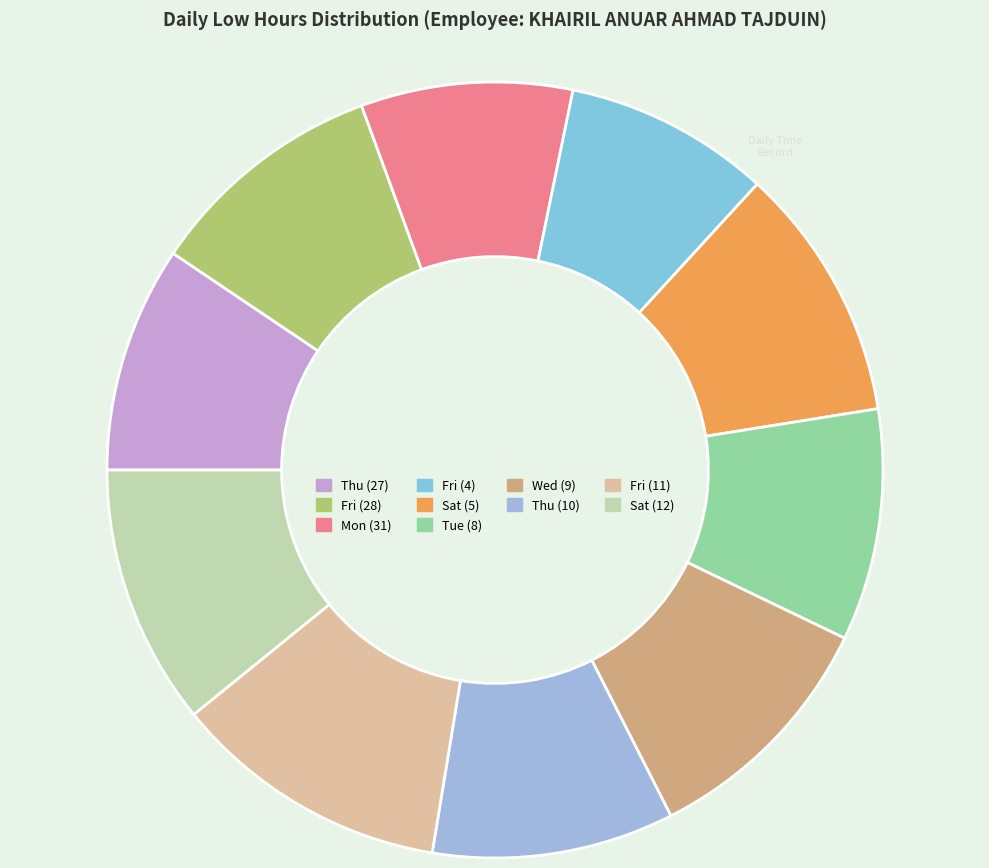

Is there a majority slice in this chart?

No